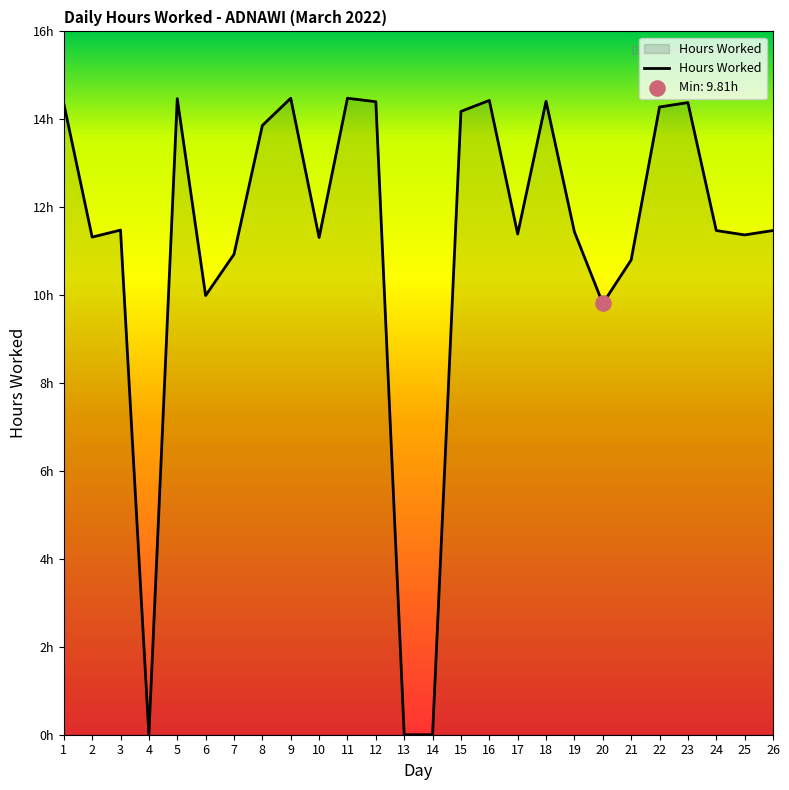

What is the change in value from 10 to 22?

+3.0